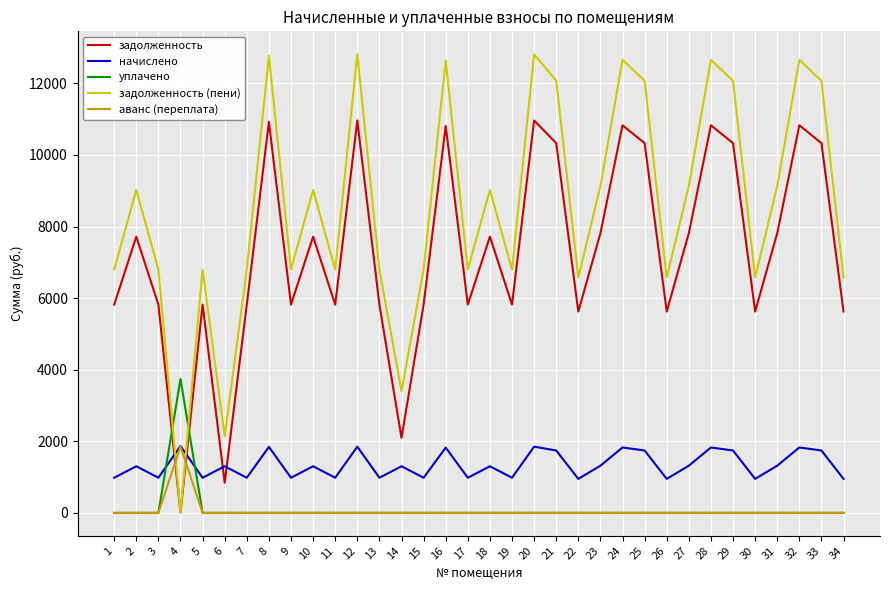

Where do задолженность (пени) and уплачено first cross each other?

3 and 4